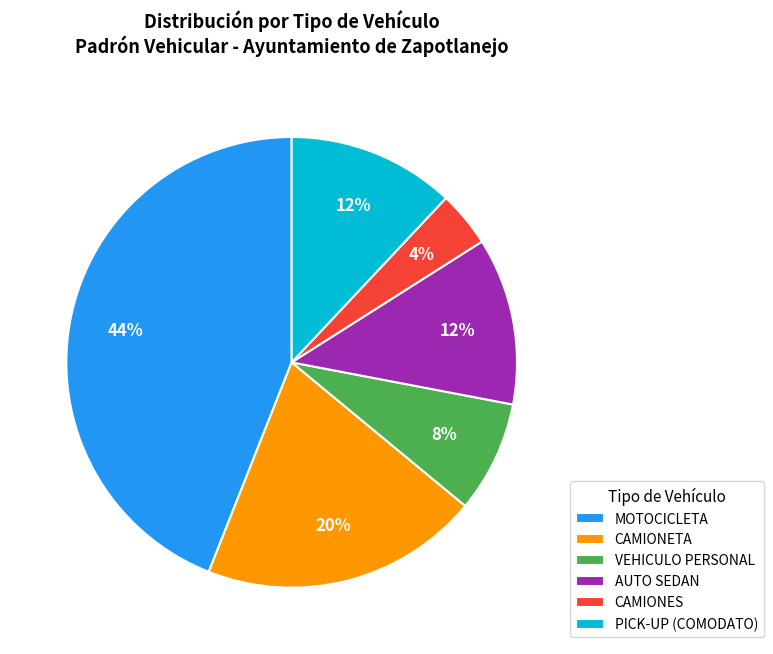

Which has a higher value, MOTOCICLETA or CAMIONETA?

MOTOCICLETA